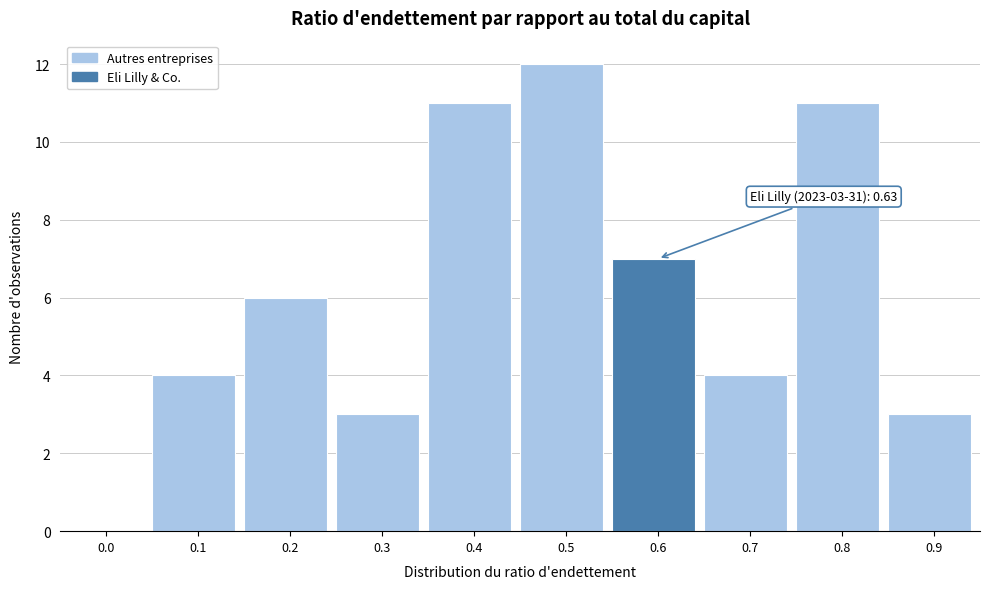

Reading right to left, extract all data points from this chart.

0.9=3	0.8=11	0.7=4	0.6=7	0.5=12	0.4=11	0.3=3	0.2=6	0.1=4	0.0=0